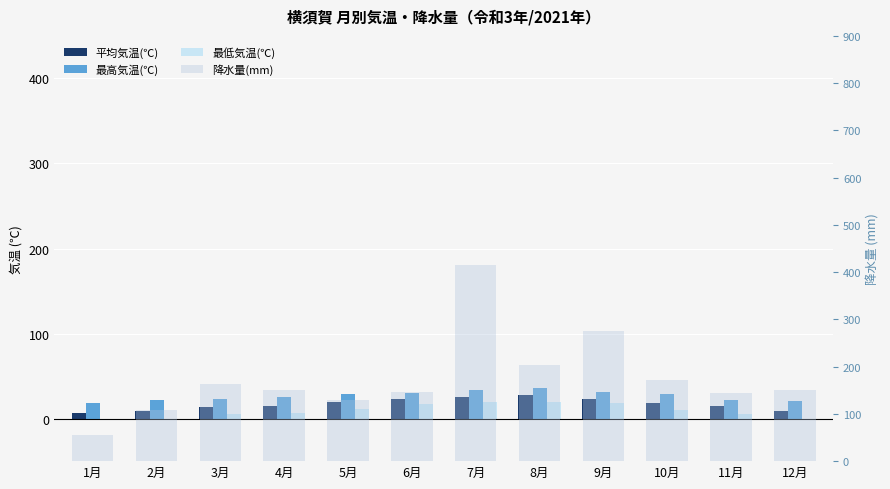

How many data points in 降水量(mm) are less than 150?

5